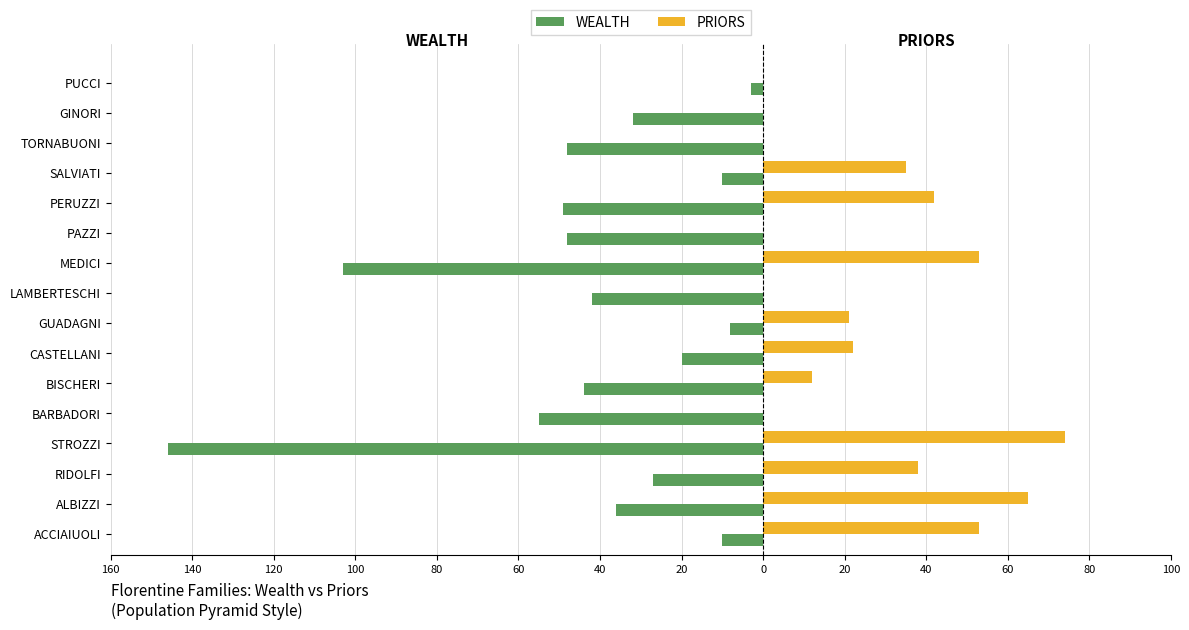

What are all the series names shown in the legend?

WEALTH, PRIORS